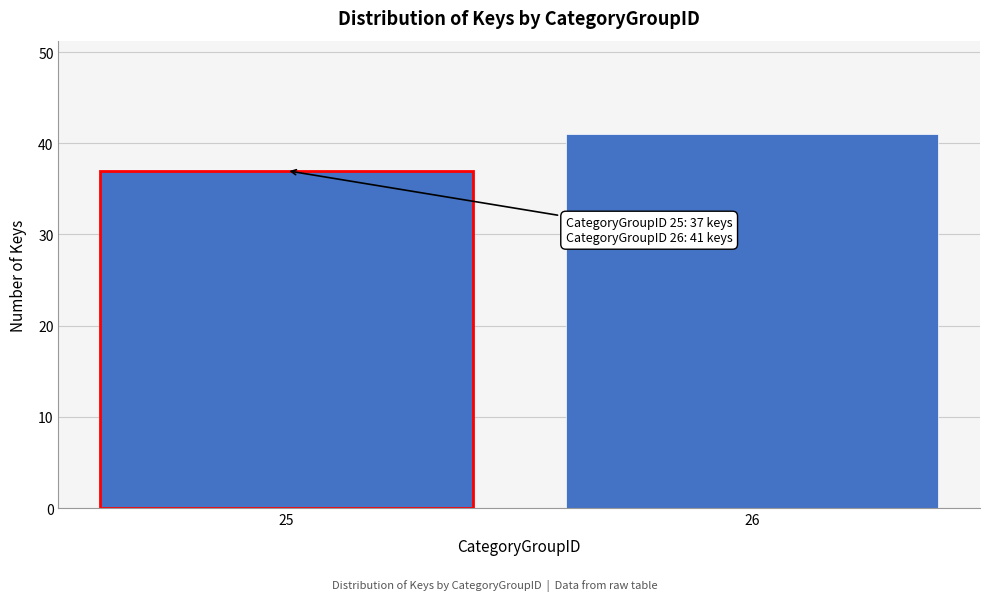

Reading left to right, transcribe all the data shown in this chart.

37	41